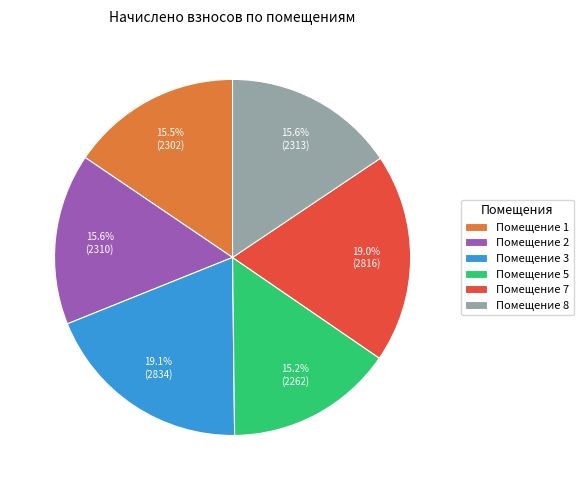

What is the ratio of the value at Помещение 3 to the value at Помещение 5?

1.3